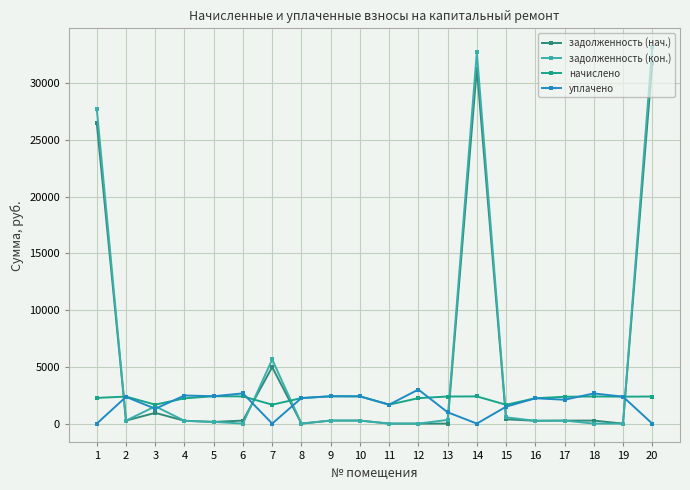

What is the difference between the second highest and minimum values in the уплачено series?

2661.8